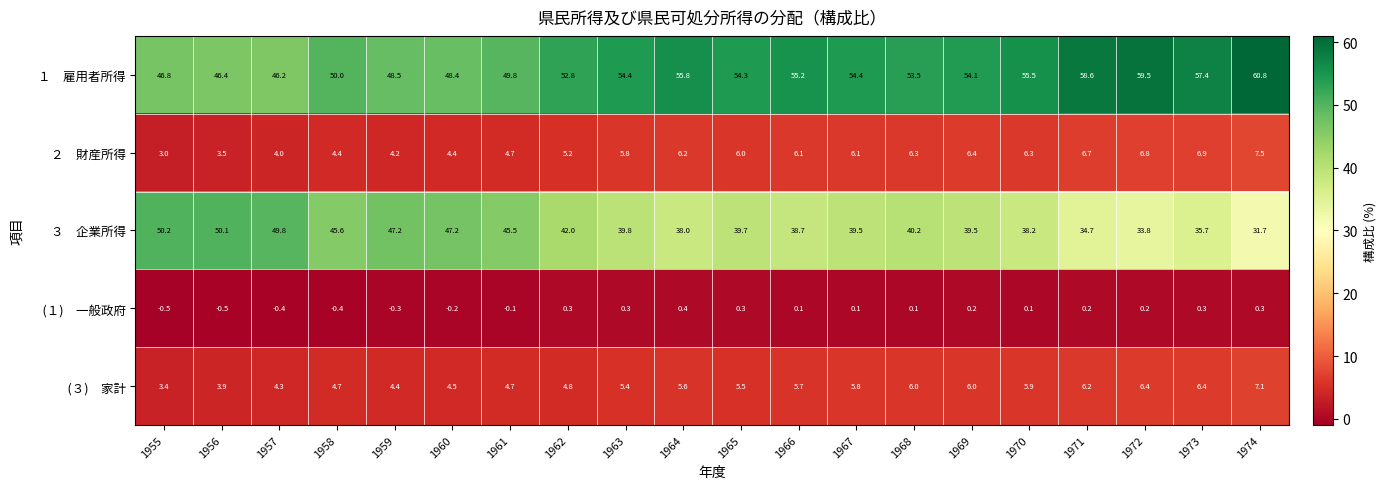

What is the difference between the highest and lowest values at 1967?

54.3